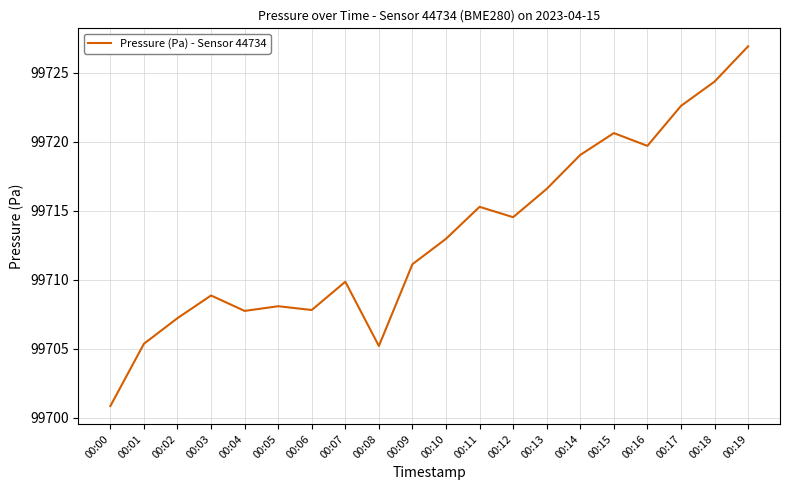

What is the difference between the second highest and minimum values?

23.5